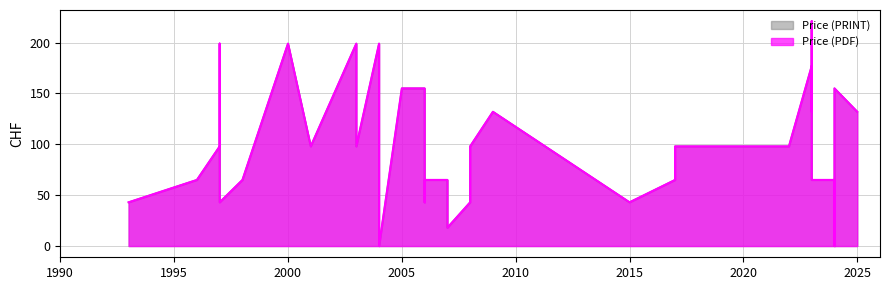

How many data points in Price (PDF) are less than 98?

17